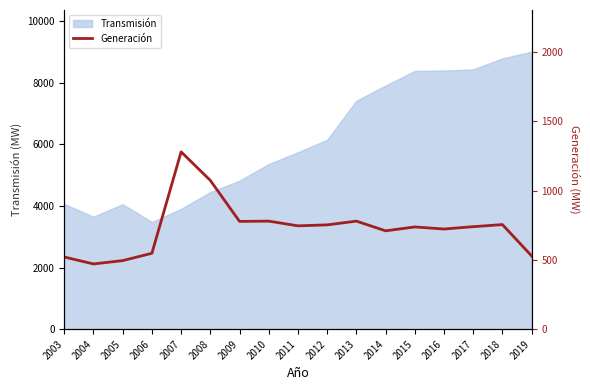

What is the value of the 8th point from the left?

780